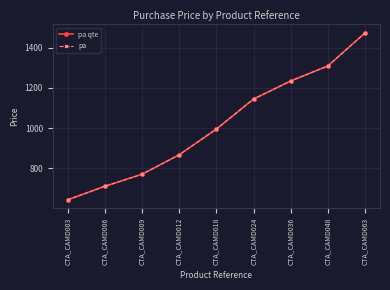

How many values in the pa qte series exceed 995?

4